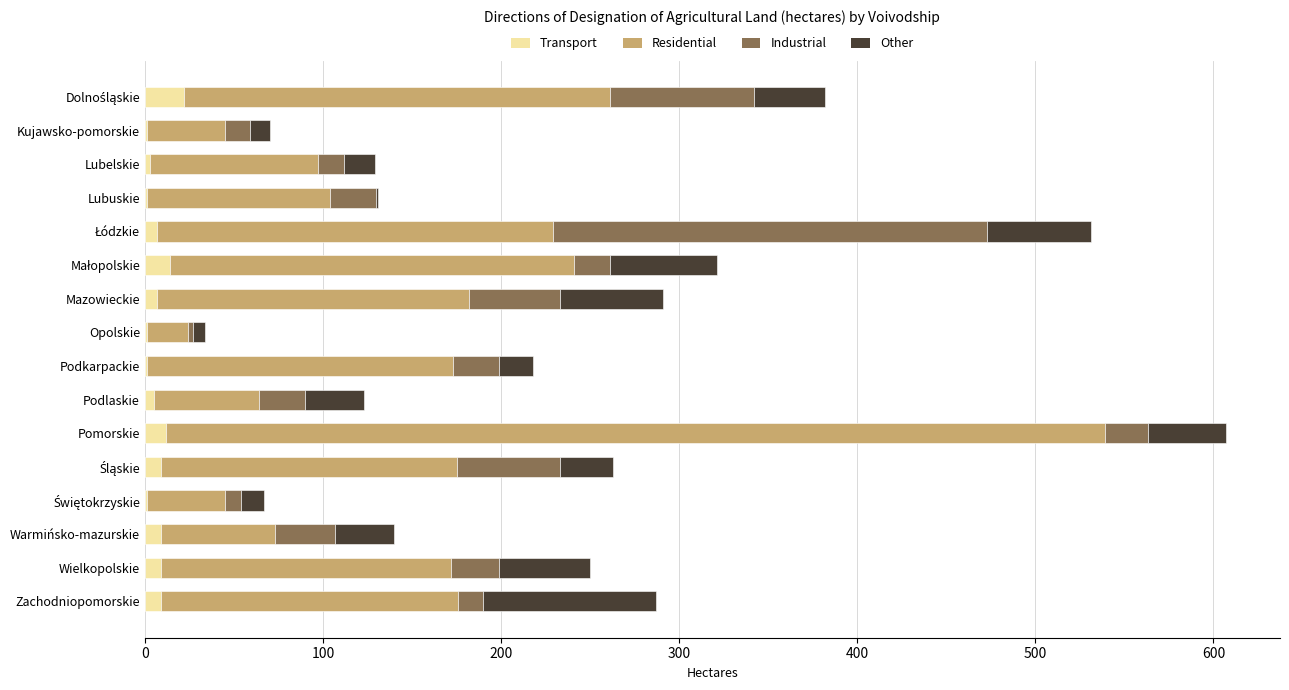

At which category is the sum across all series the highest?

Pomorskie